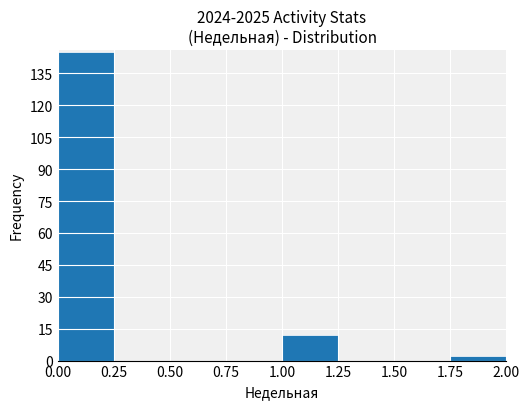

Reading left to right, list every bar in this chart as the range it spans on the x-axis followed by its height. The values are not printed on the chart, so give them approximately, as read against the axis.

0.00 to 0.25: 146
0.25 to 0.50: 0
0.50 to 0.75: 0
0.75 to 1.00: 0
1.00 to 1.25: 12
1.25 to 1.50: 0
1.50 to 1.75: 0
1.75 to 2.00: 2